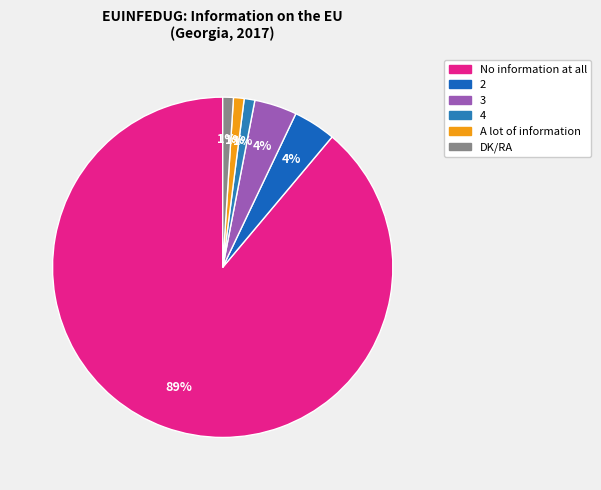

The A lot of information slice represents 1% of the pie. True or false?

True